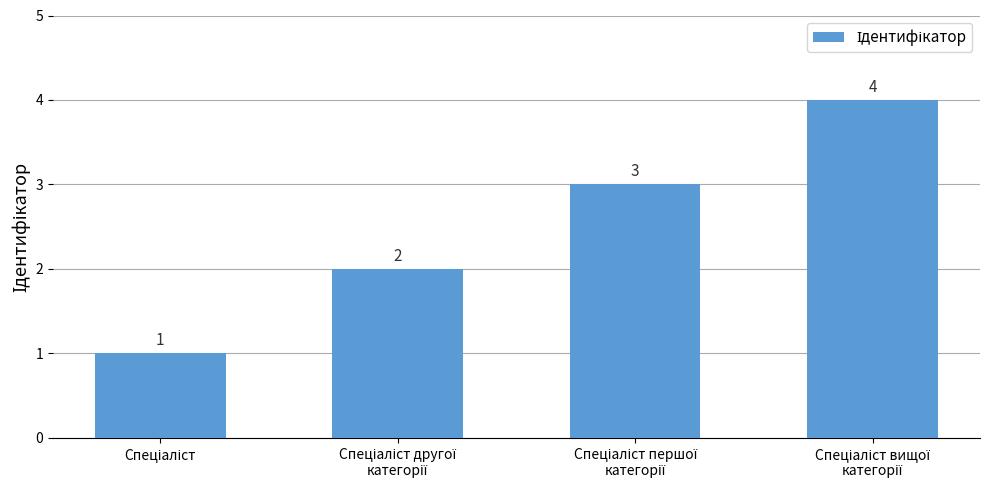

How many values are between 2 and 4?

3